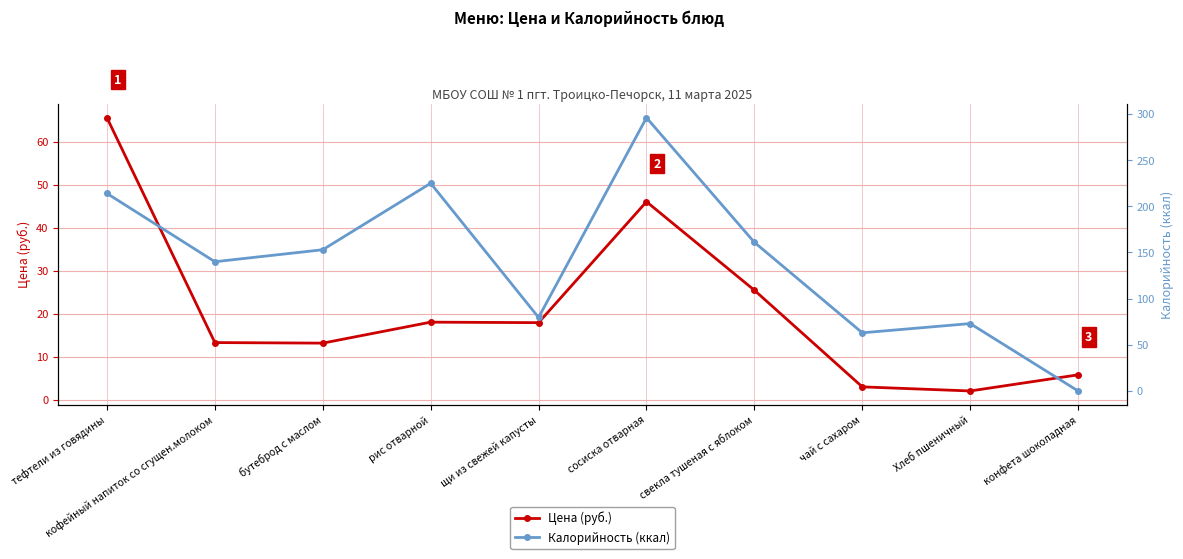

The Цена (руб.) series shows 1.3 at чай с сахаром. True or false?

False